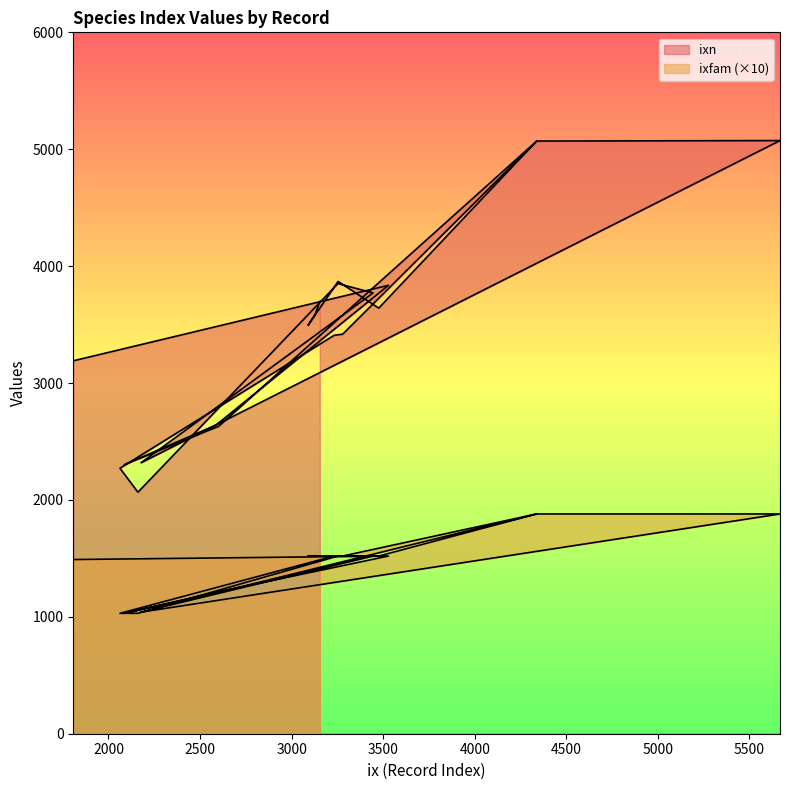

What is the lowest value of the ixn series?

2066